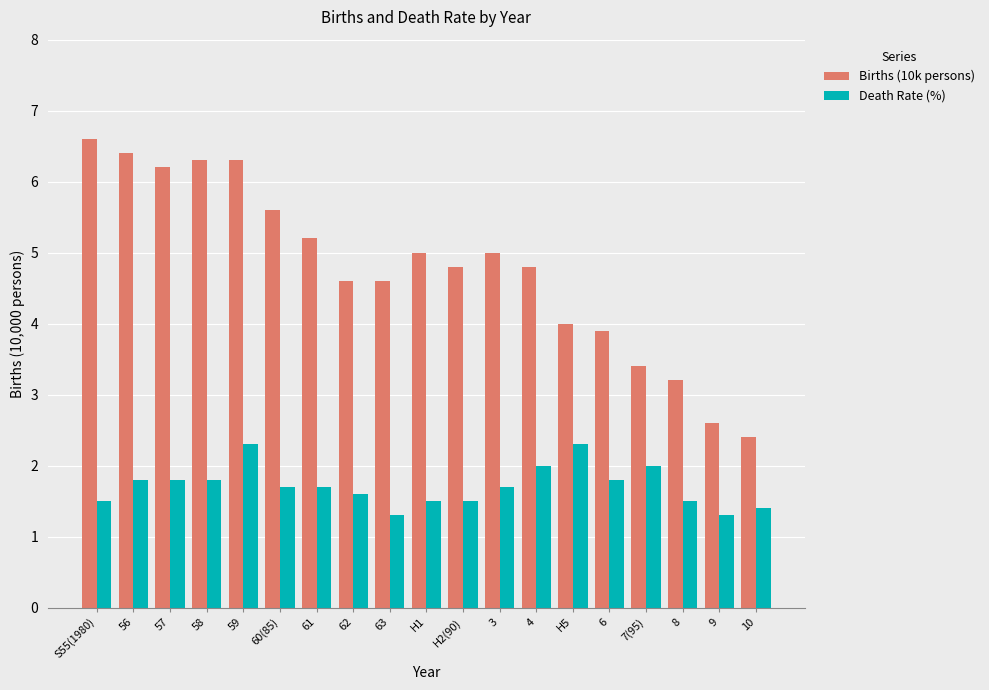

Reading right to left, list all the values displayed in this chart.

Births (10k persons): 10=2.4	9=2.6	8=3.2	7(95)=3.4	6=3.9	H5=4.0	4=4.8	3=5.0	H2(90)=4.8	H1=5.0	63=4.6	62=4.6	61=5.2	60(85)=5.6	59=6.3	58=6.3	57=6.2	56=6.4	S55(1980)=6.6
Death Rate (%): 10=1.4	9=1.3	8=1.5	7(95)=2.0	6=1.8	H5=2.3	4=2.0	3=1.7	H2(90)=1.5	H1=1.5	63=1.3	62=1.6	61=1.7	60(85)=1.7	59=2.3	58=1.8	57=1.8	56=1.8	S55(1980)=1.5